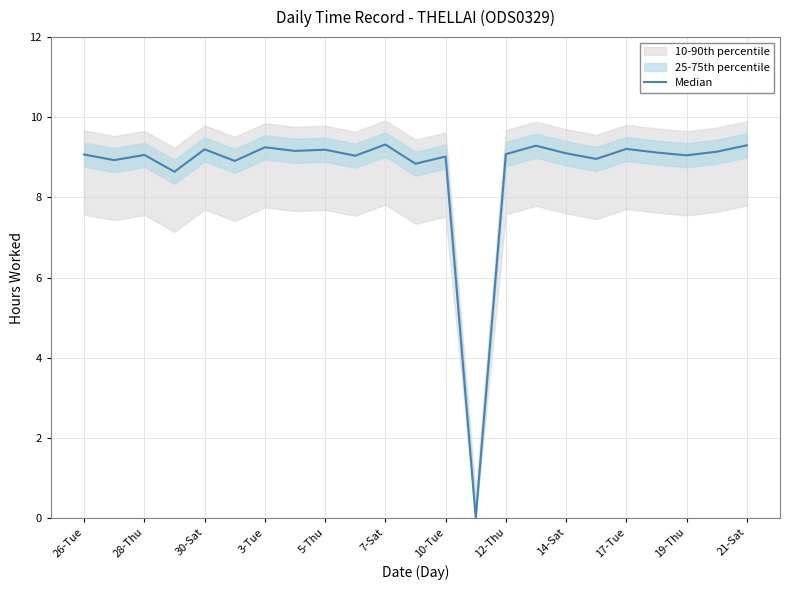

How many data points are less than 9?

6